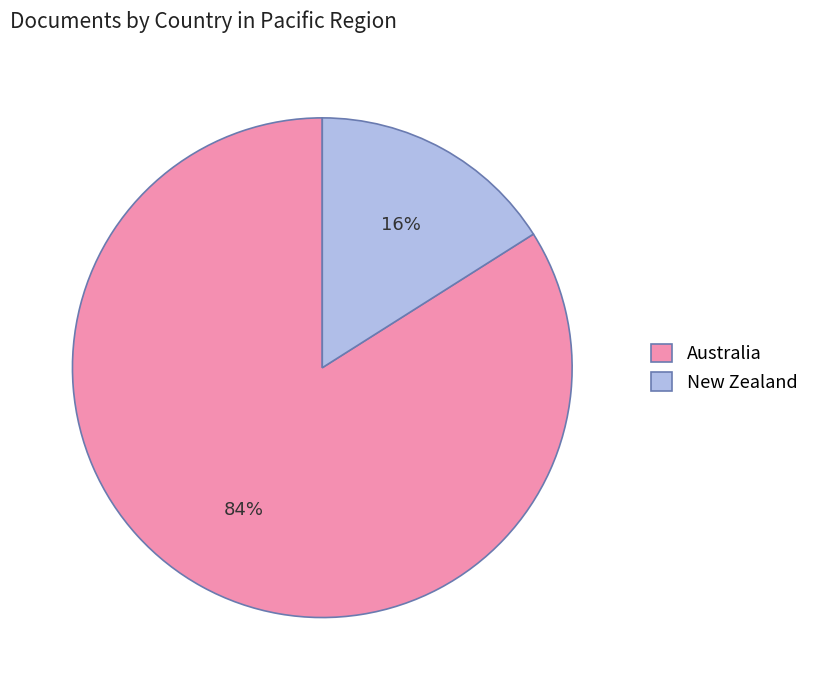

How many segments does this pie chart have?

2